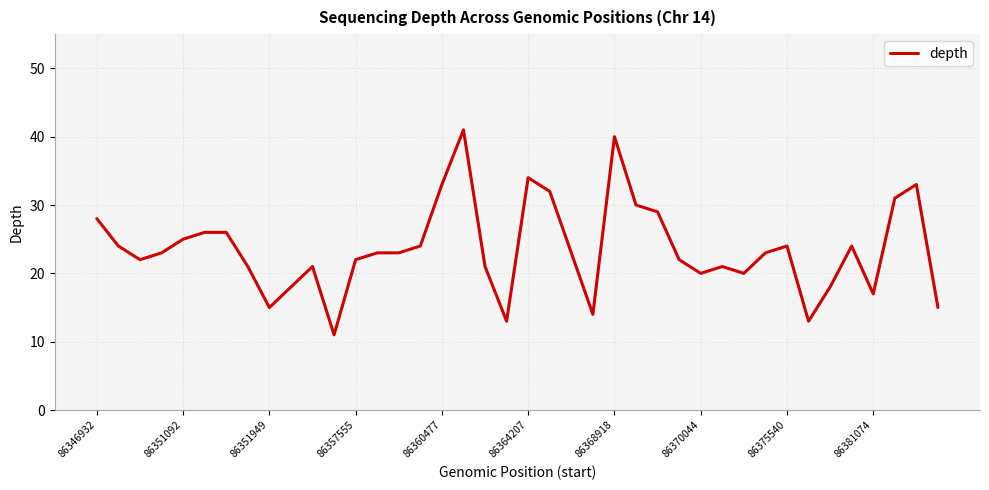

What is the minimum value shown in the chart?

11